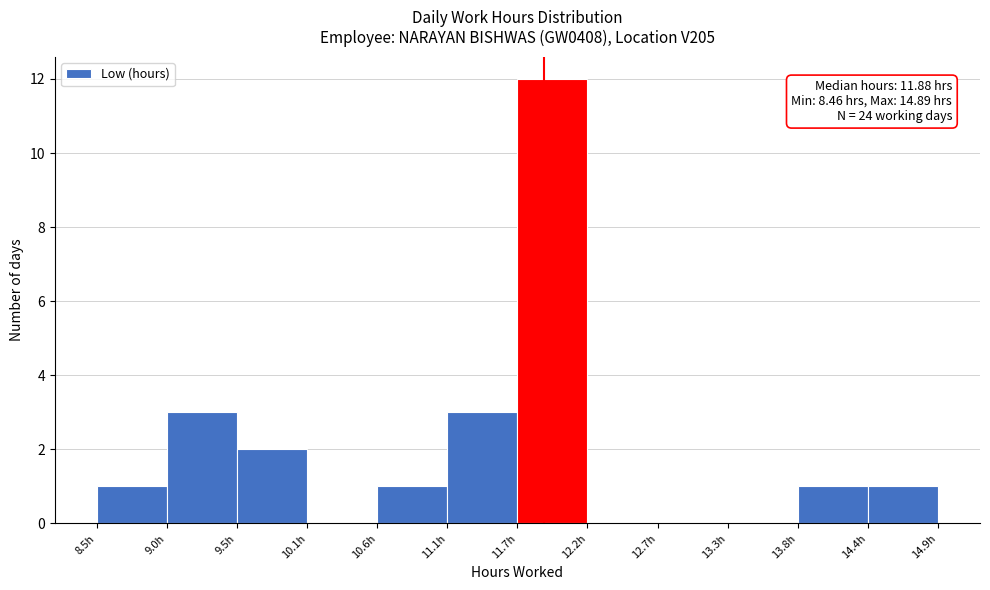

Which range on the x-axis has the tallest bar?

11.7 to 12.2